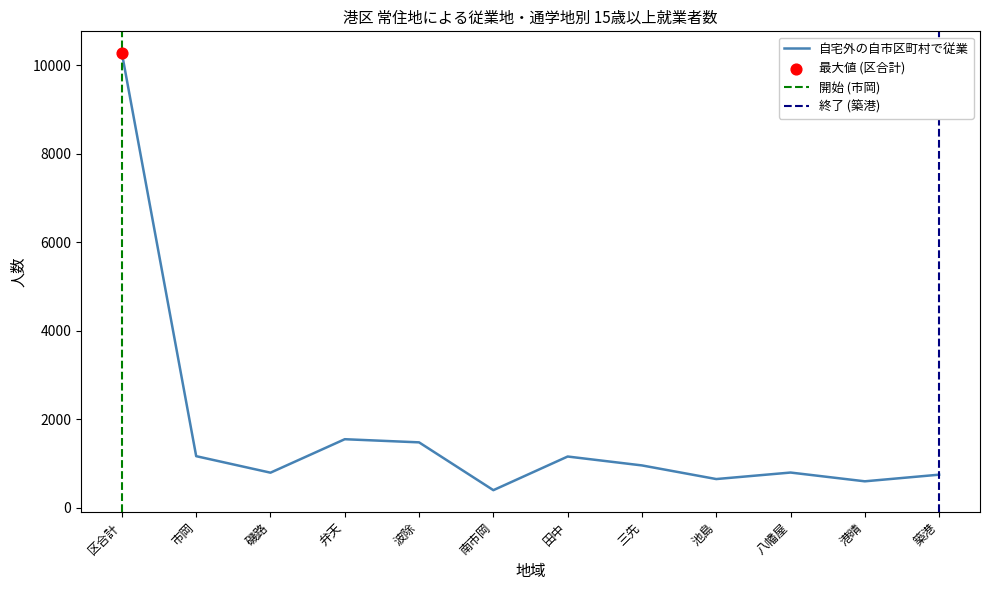

What is the approximate value of 自宅外の自市区町村で従業 at 田中?

1156